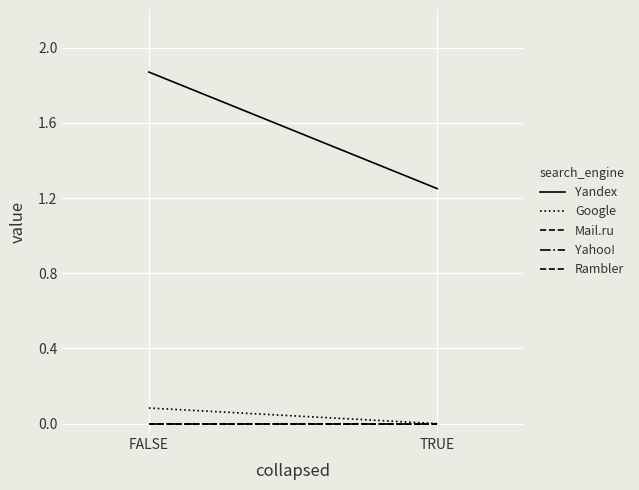

Reading left to right, transcribe all the data shown in this chart.

Yandex: FALSE=1.9	TRUE=1.2
Google: FALSE=0.1	TRUE=0.0
Mail.ru: FALSE=0.0	TRUE=0.0
Yahoo!: FALSE=0.0	TRUE=0.0
Rambler: FALSE=0.0	TRUE=0.0